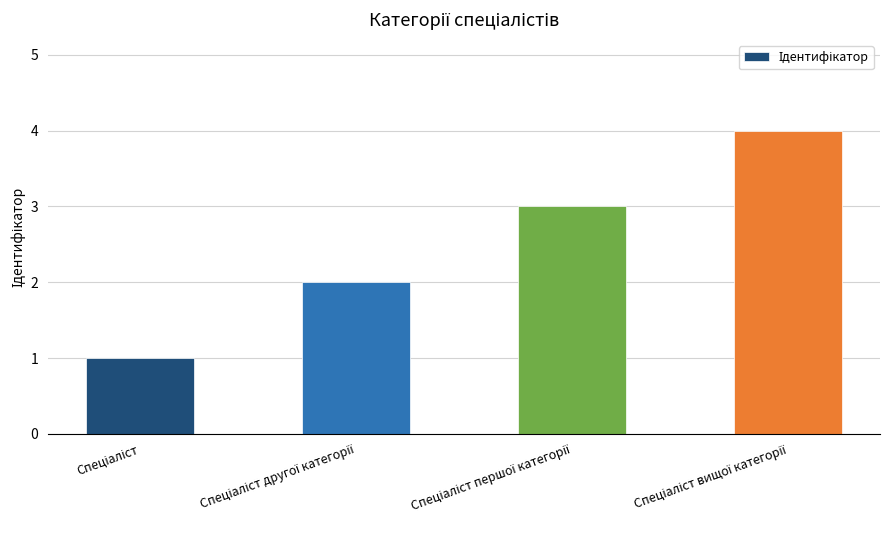

Reading left to right, list all the values displayed in this chart.

1	2	3	4